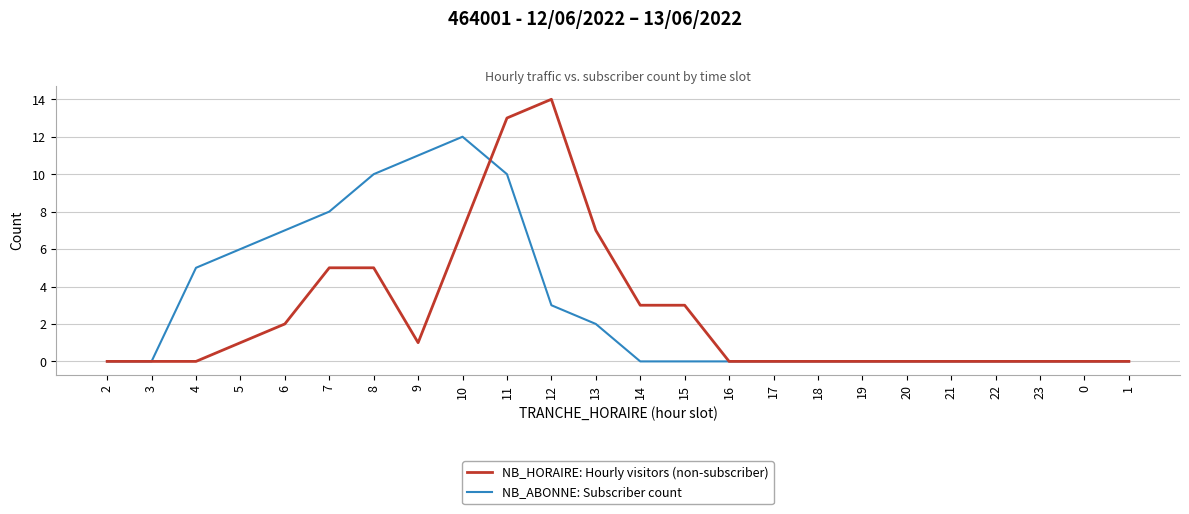

Reading left to right, what are all the values shown in this chart?

NB_HORAIRE: Hourly visitors (non-subscriber): 0	0	0	1	2	5	5	1	7	13	14	7	3	3	0	0	0	0	0	0	0	0	0	0
NB_ABONNE: Subscriber count: 0	0	5	6	7	8	10	11	12	10	3	2	0	0	0	0	0	0	0	0	0	0	0	0